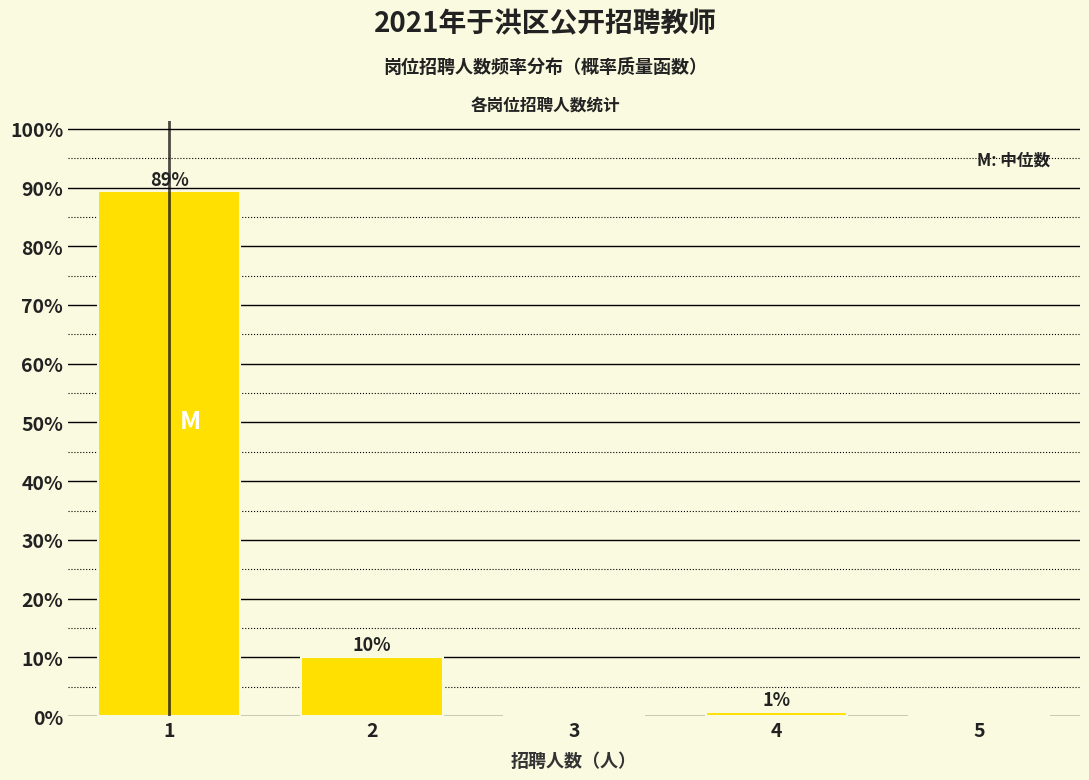

Read the value at 2.

10.0